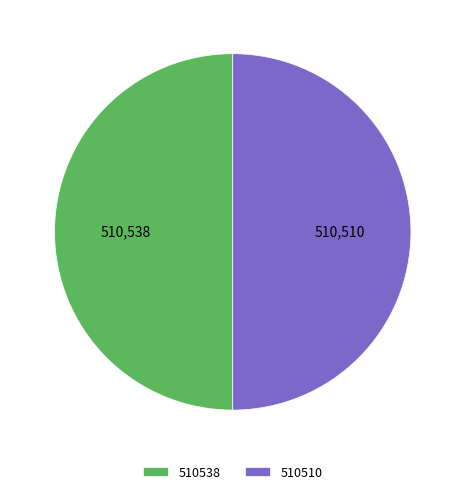

How many slices are in this pie chart?

2